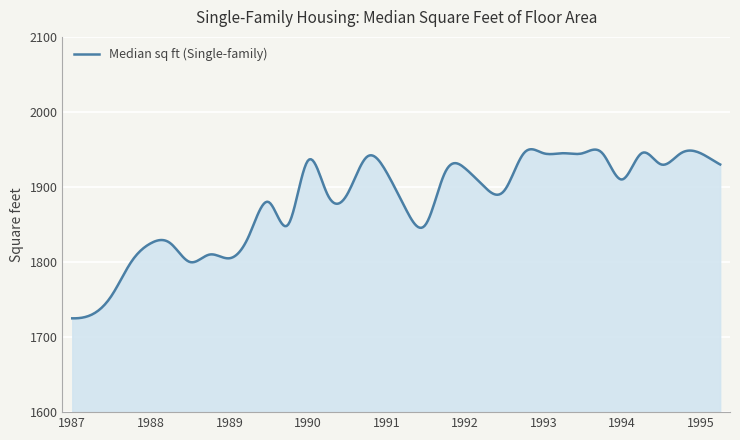

What is the greatest value displayed?

1950.3